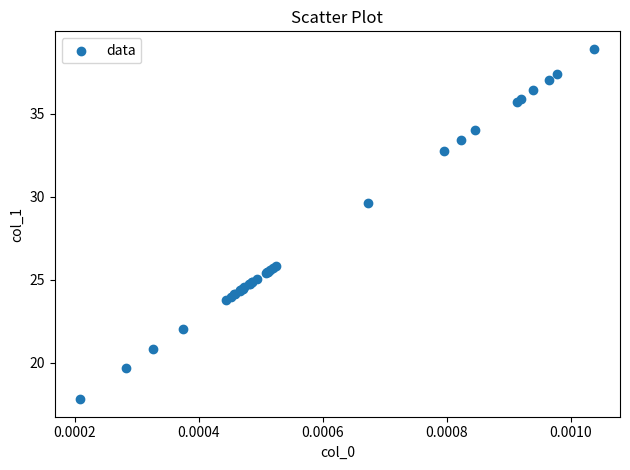

What Y value in the scatter plot is closest to 28?

29.6